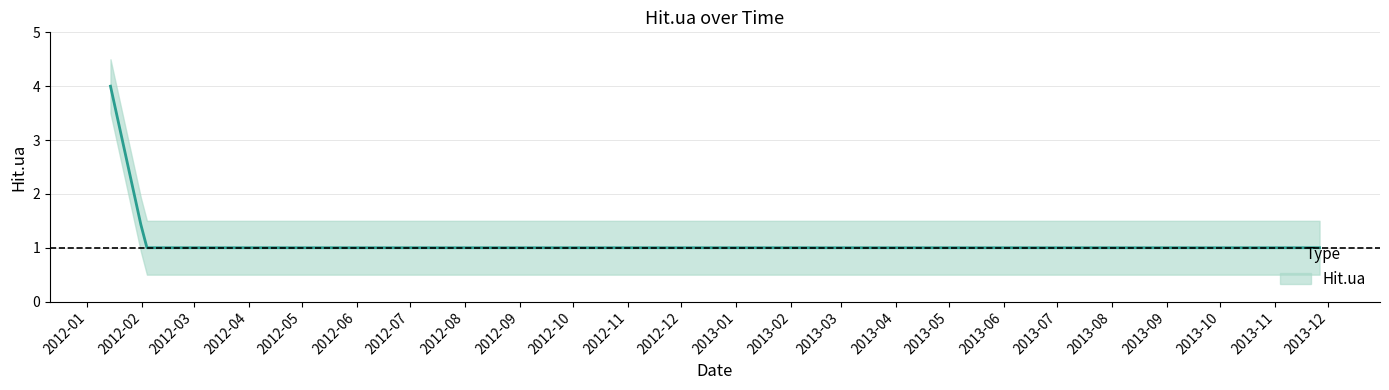

True or false: the data shows 2 at 2012-02-03.

False